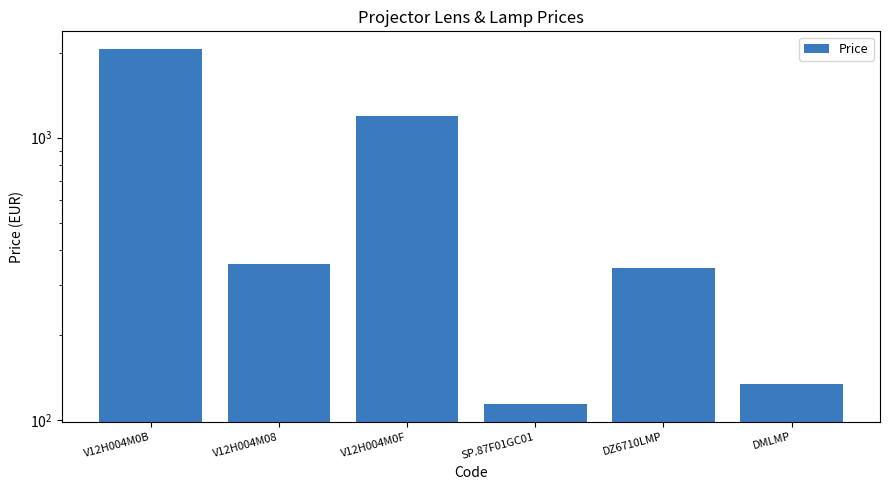

What is the change in value from V12H004M08 to DMLMP?

-221.5